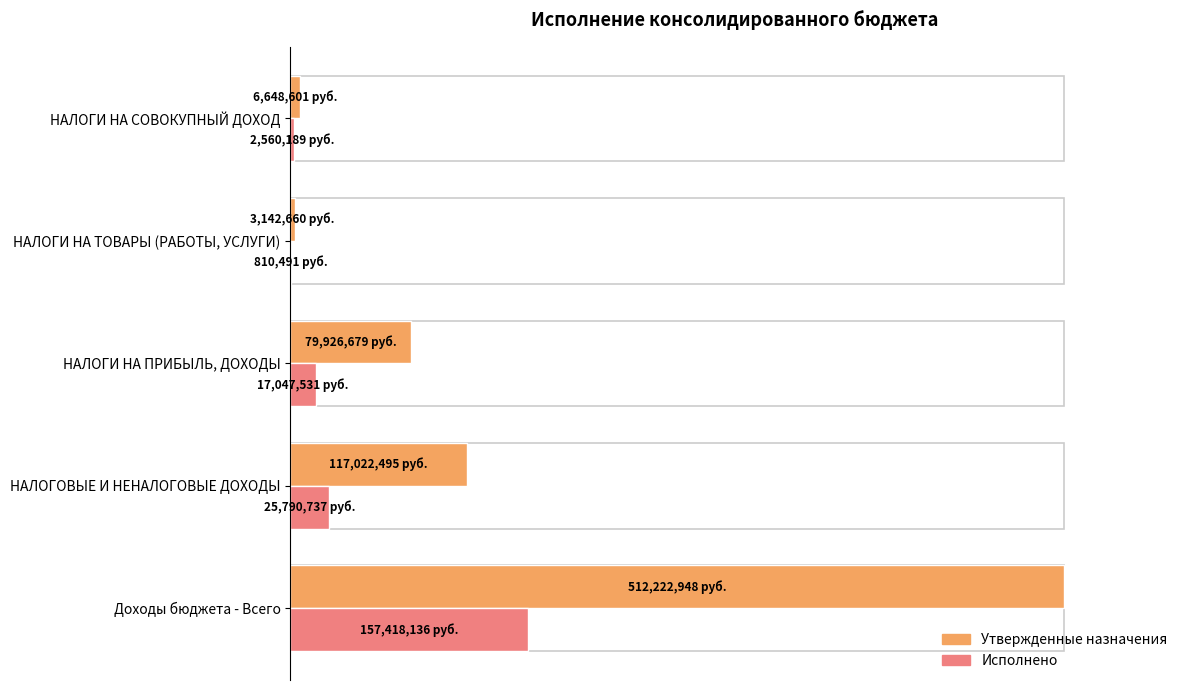

Which series has the largest total across all categories?

Утвержденные назначения